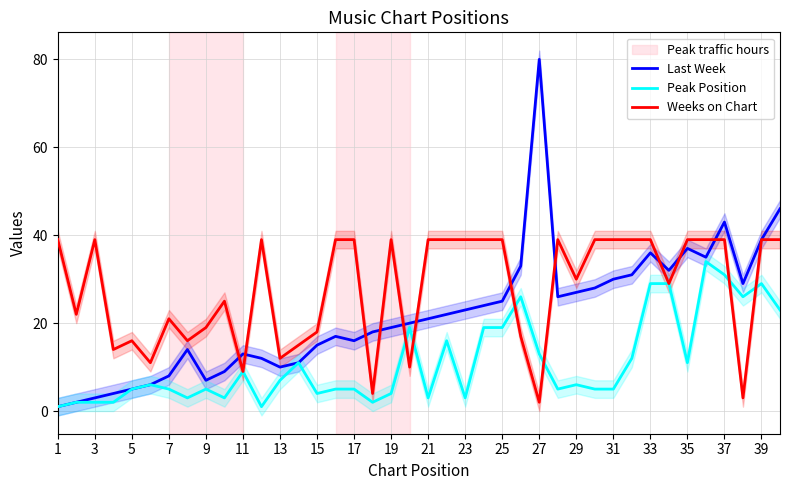

Which category has the highest value in the Last Week series?

27